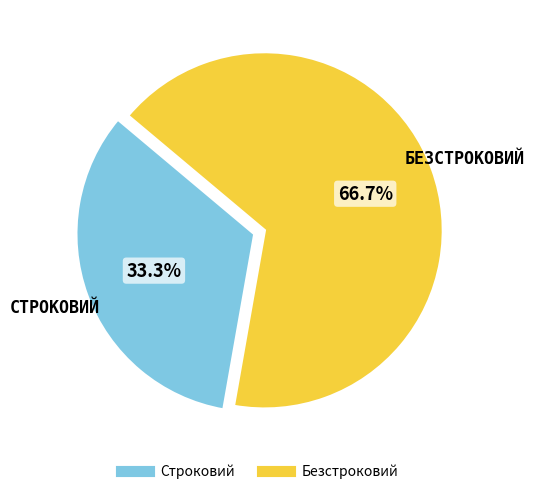

How many segments does this pie chart have?

2